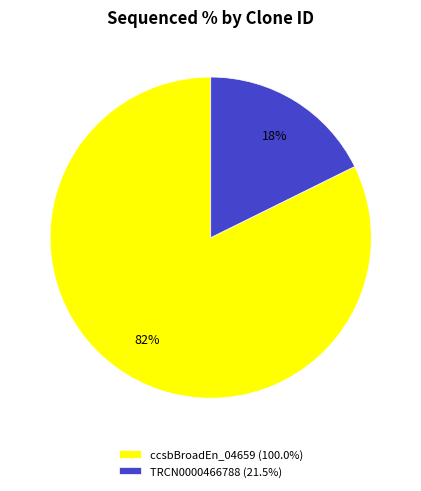

Combined, do ccsbBroadEn_04659 (100.0%) and TRCN0000466788 (21.5%) account for over 50%?

Yes